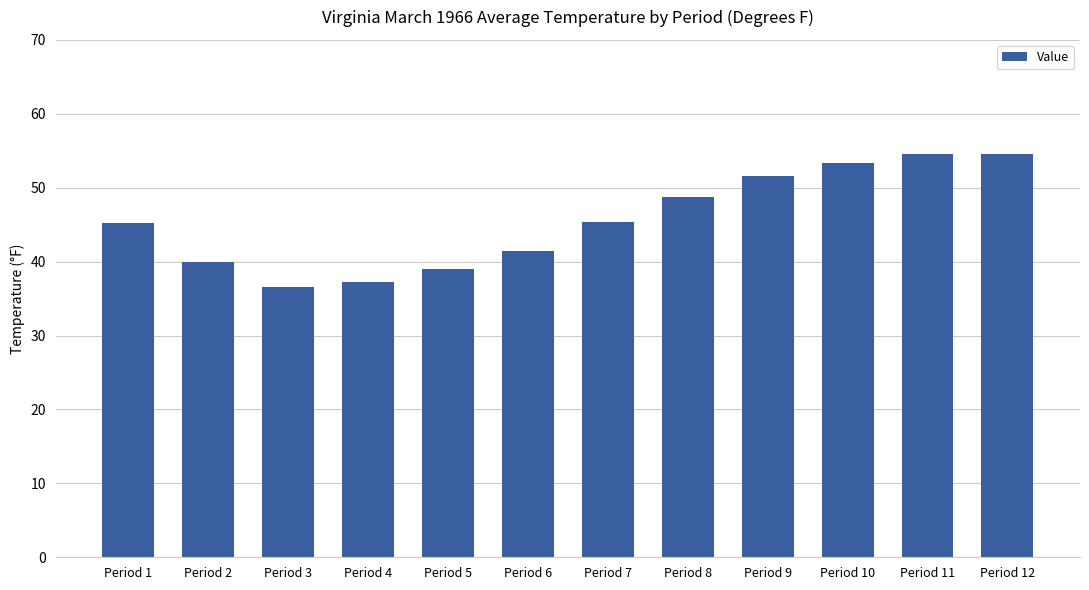

Are the bars horizontal?

No